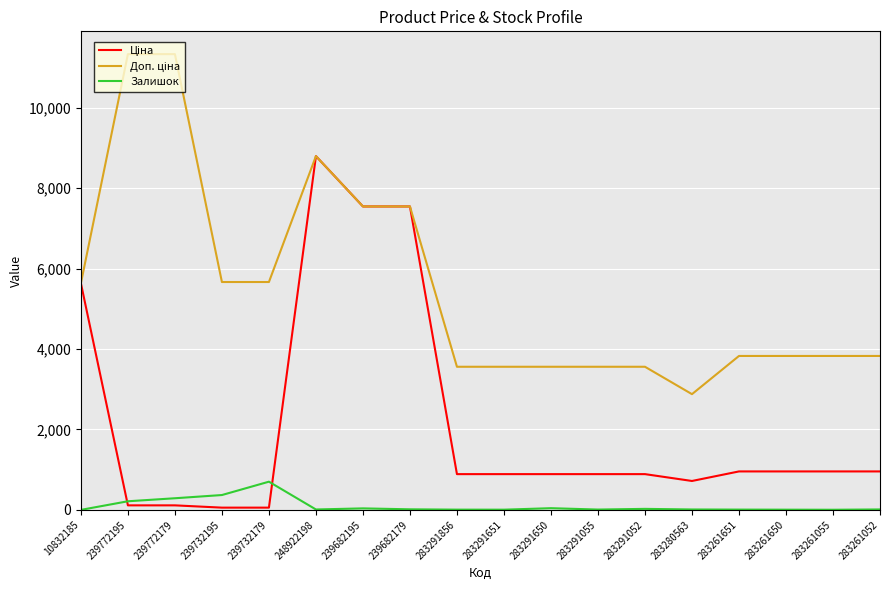

What is the minimum value shown in the chart?

1.0